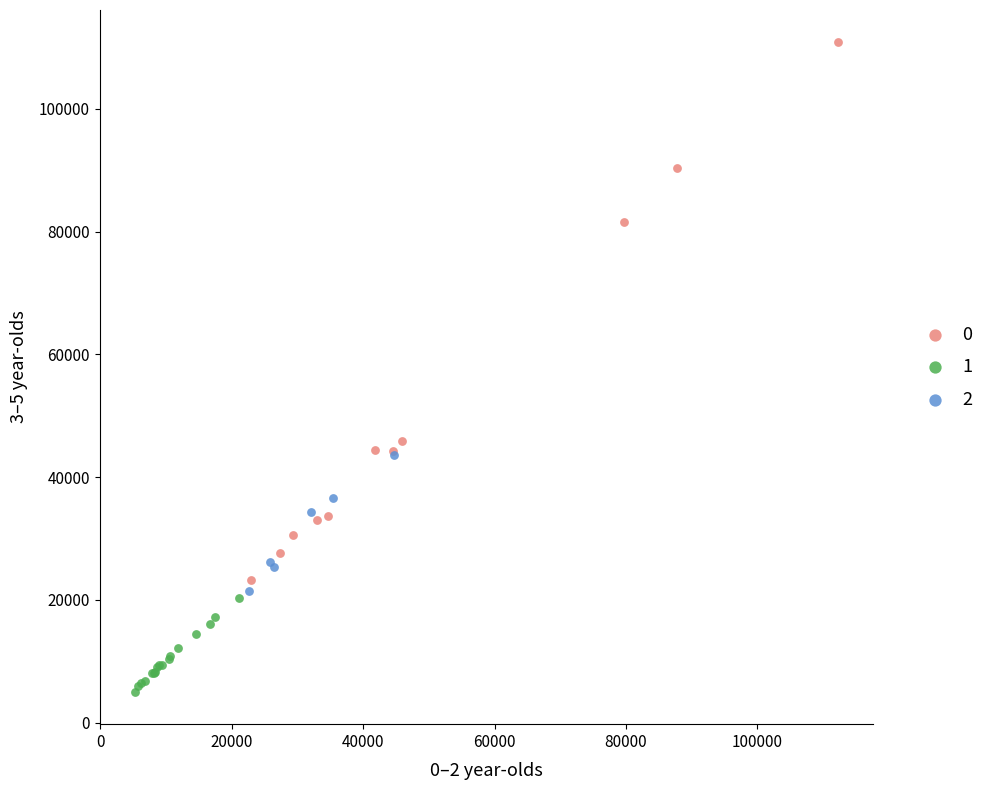

What are all the series names shown in the legend?

0, 1, 2